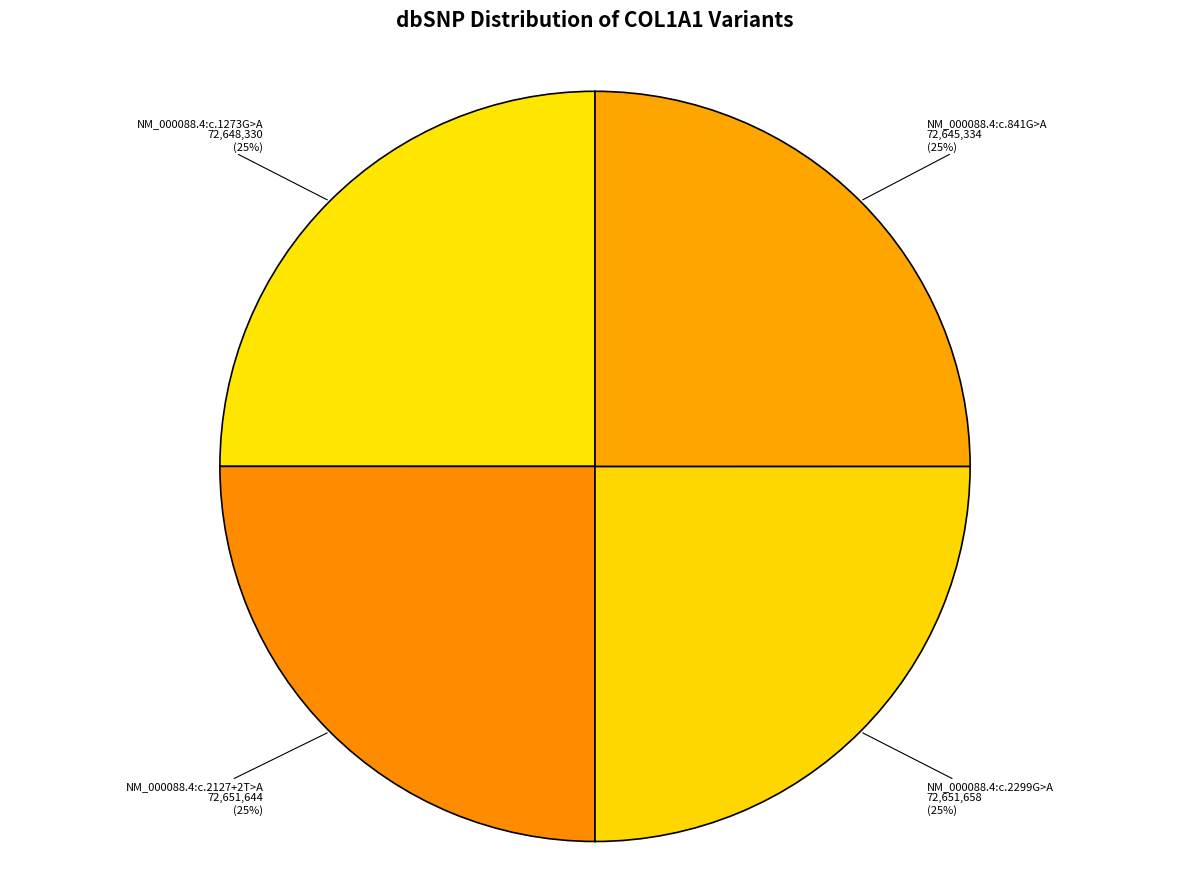

Which slice is the smallest?

NM_000088.4:c.841G>A